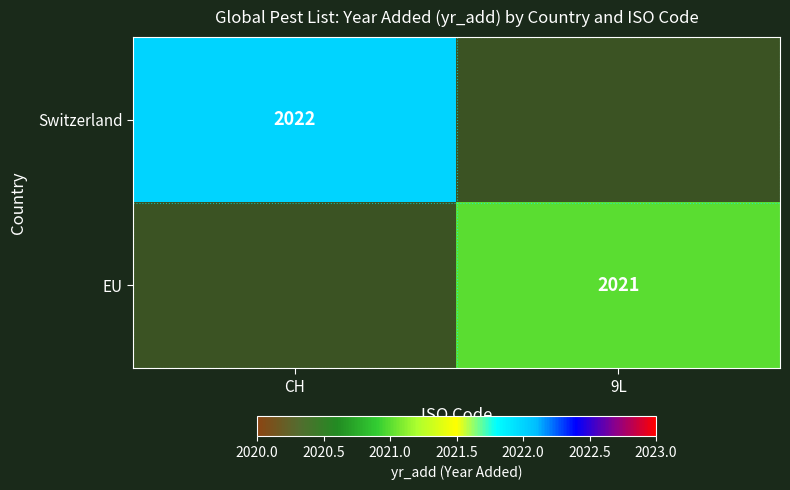

Is the value of EU at 9L greater than the value of Switzerland at CH?

No